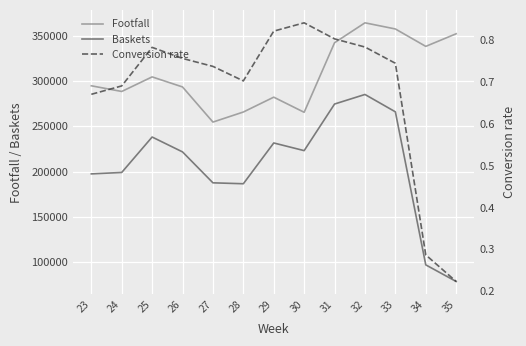

What is the difference between the Footfall values at 30 and 25?

39083